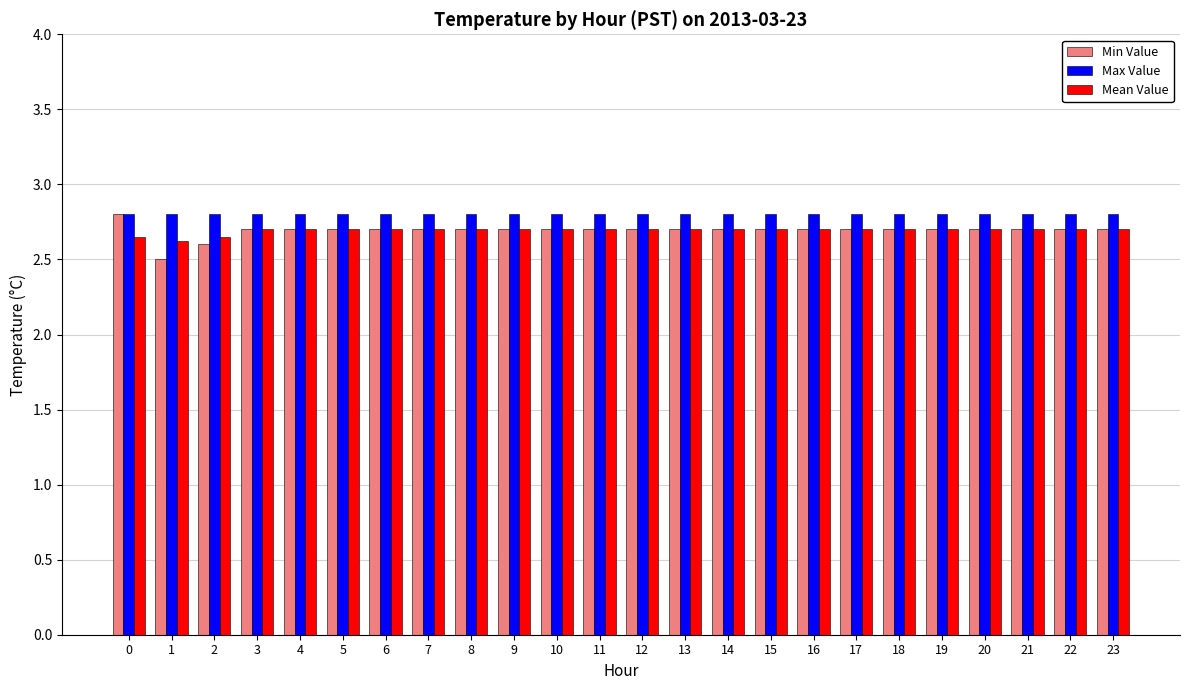

Is the value of Min Value at 16 greater than the value of Max Value at 13?

No